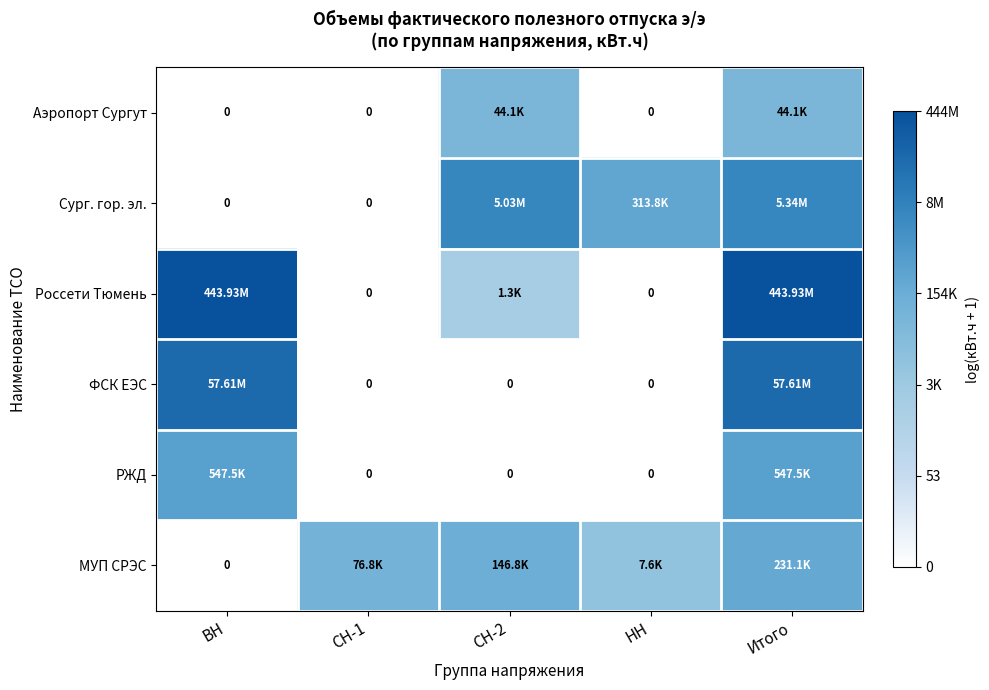

List the labels in order of ФСК ЕЭС value, smallest first.

СН-1, СН-2, НН, ВН, Итого